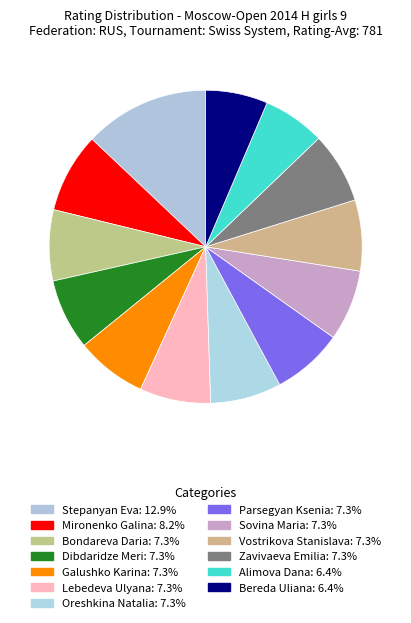

How many slices are in this pie chart?

13